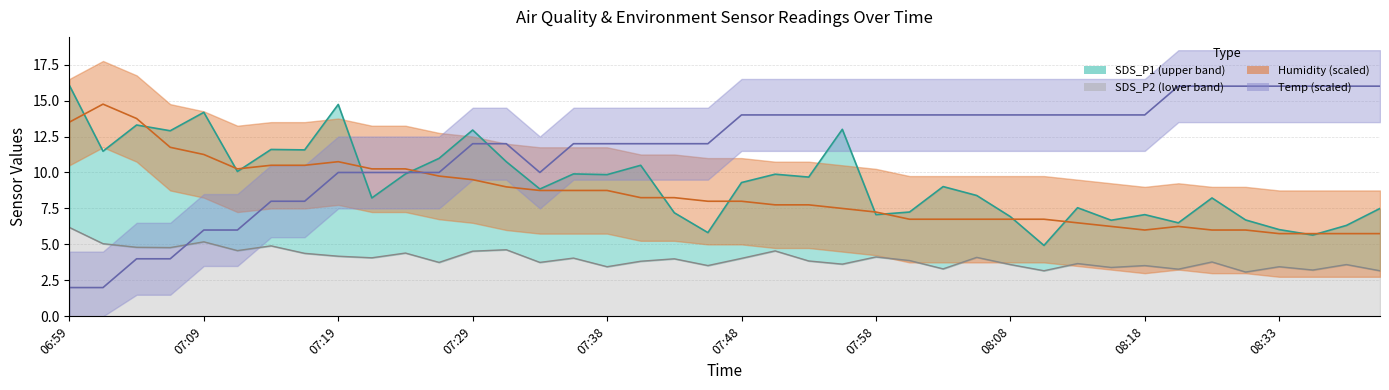

At 07:38, list the series in order from largest to smallest.

Temp, SDS_P1, Humidity, SDS_P2